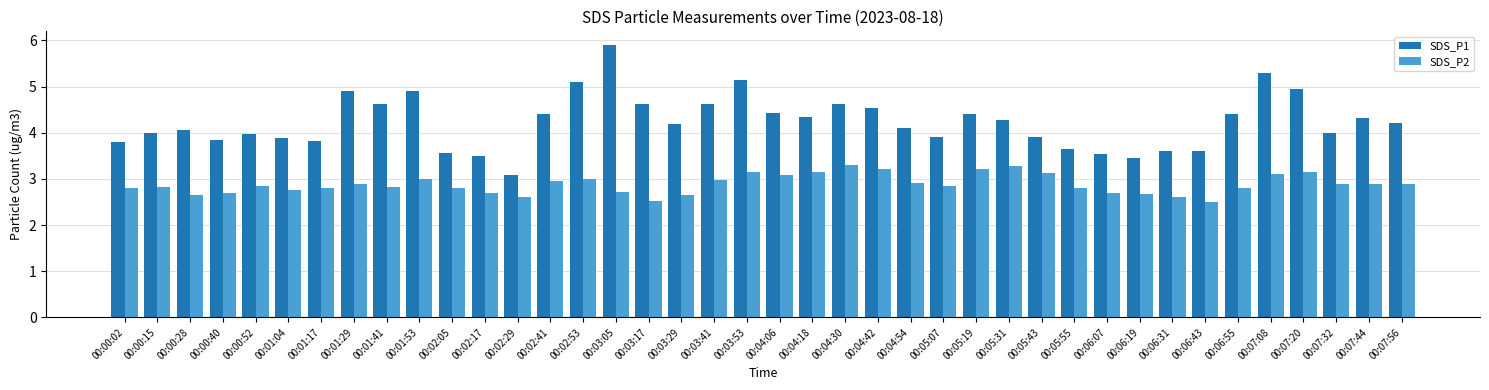

Which series has the largest range (max minus min)?

SDS_P1